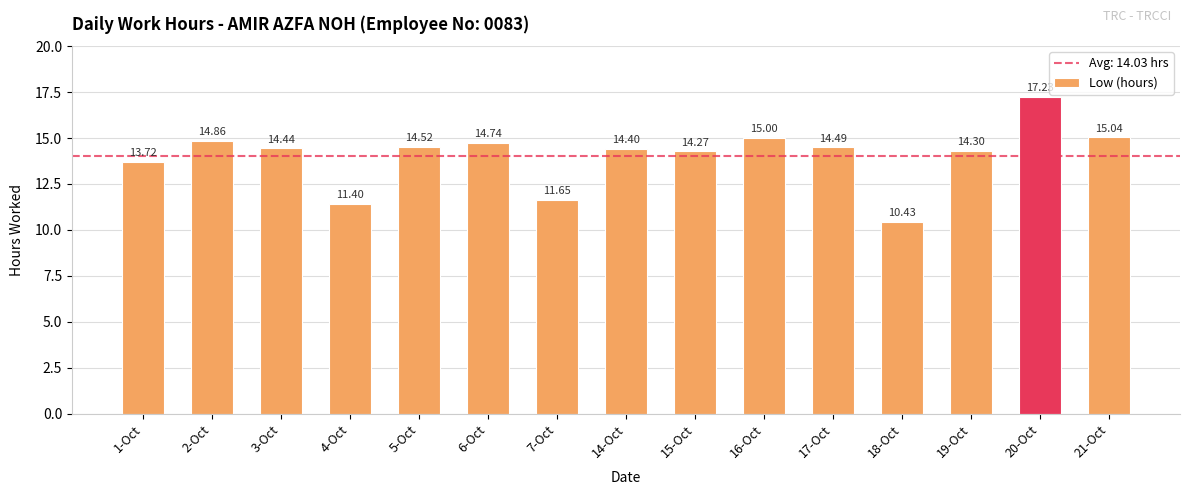

What is the difference between the maximum and minimum values?

6.8